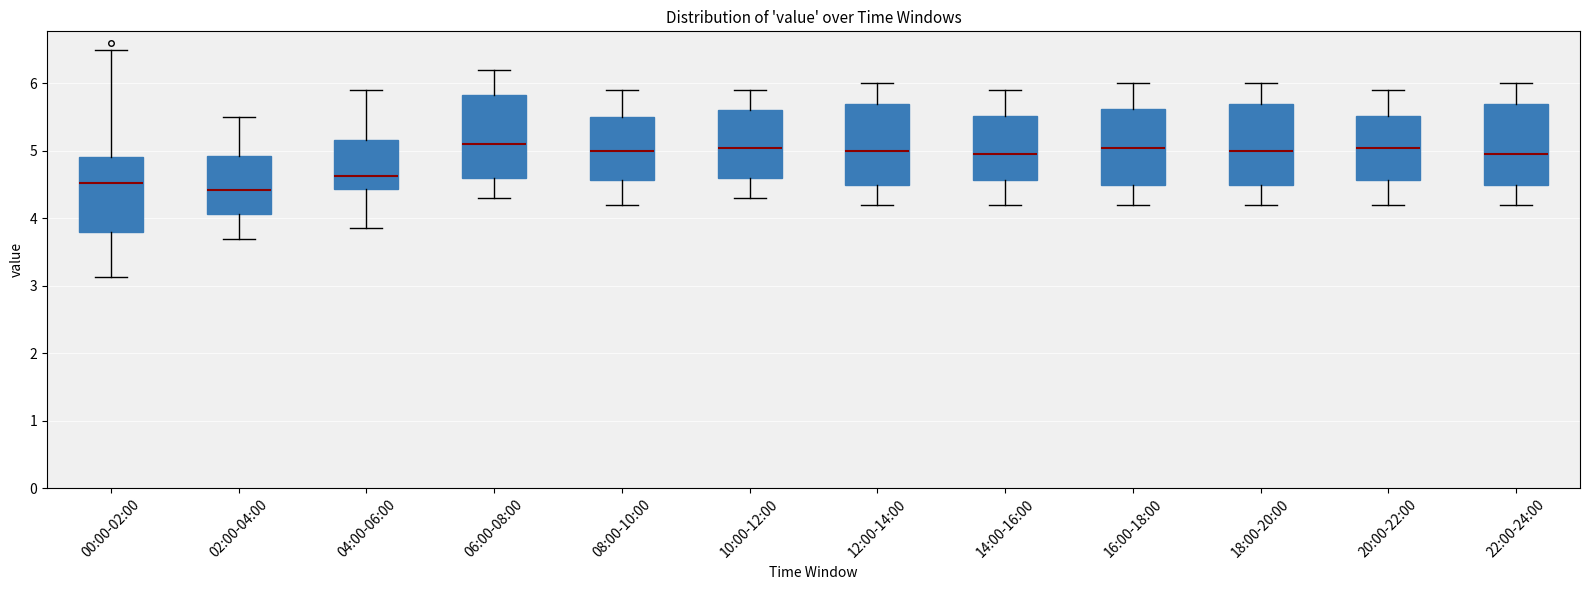

Reading left to right, transcribe this box plot: for each box, give where its median line is, the range the box spans, and where its two whiskers end, as read against the y-axis. The values are not printed on the chart, so give them approximately, as read against the axis.

00:00-02:00: median 4.5, box 3.8 to 4.9, whiskers 3.1 to 6.5
02:00-04:00: median 4.4, box 4.1 to 4.9, whiskers 3.7 to 5.5
04:00-06:00: median 4.6, box 4.4 to 5.2, whiskers 3.9 to 5.9
06:00-08:00: median 5.1, box 4.6 to 5.8, whiskers 4.3 to 6.2
08:00-10:00: median 5.0, box 4.6 to 5.5, whiskers 4.2 to 5.9
10:00-12:00: median 5.1, box 4.6 to 5.6, whiskers 4.3 to 5.9
12:00-14:00: median 5.0, box 4.5 to 5.7, whiskers 4.2 to 6.0
14:00-16:00: median 5.0, box 4.6 to 5.5, whiskers 4.2 to 5.9
16:00-18:00: median 5.1, box 4.5 to 5.6, whiskers 4.2 to 6.0
18:00-20:00: median 5.0, box 4.5 to 5.7, whiskers 4.2 to 6.0
20:00-22:00: median 5.1, box 4.6 to 5.5, whiskers 4.2 to 5.9
22:00-24:00: median 5.0, box 4.5 to 5.7, whiskers 4.2 to 6.0